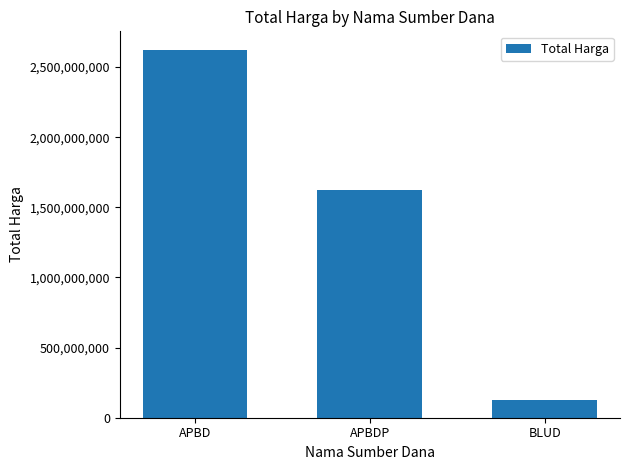

What is the maximum value shown in the chart?

2623786025